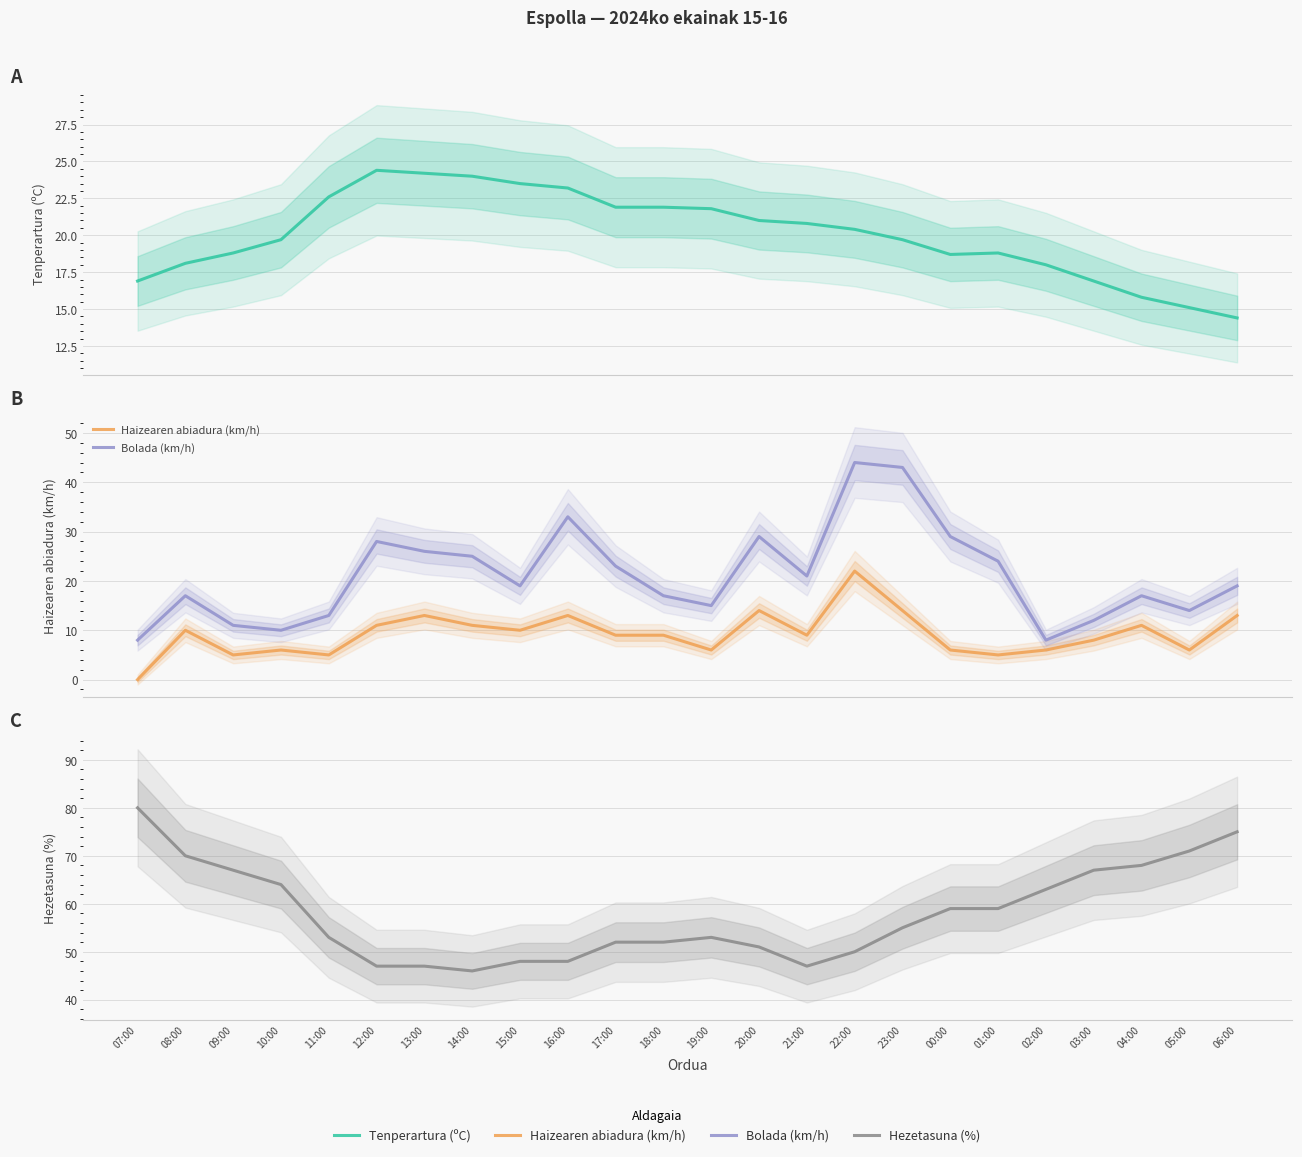

What is the difference between the maximum and second lowest values in the Tenperartura (ºC) series?

9.3